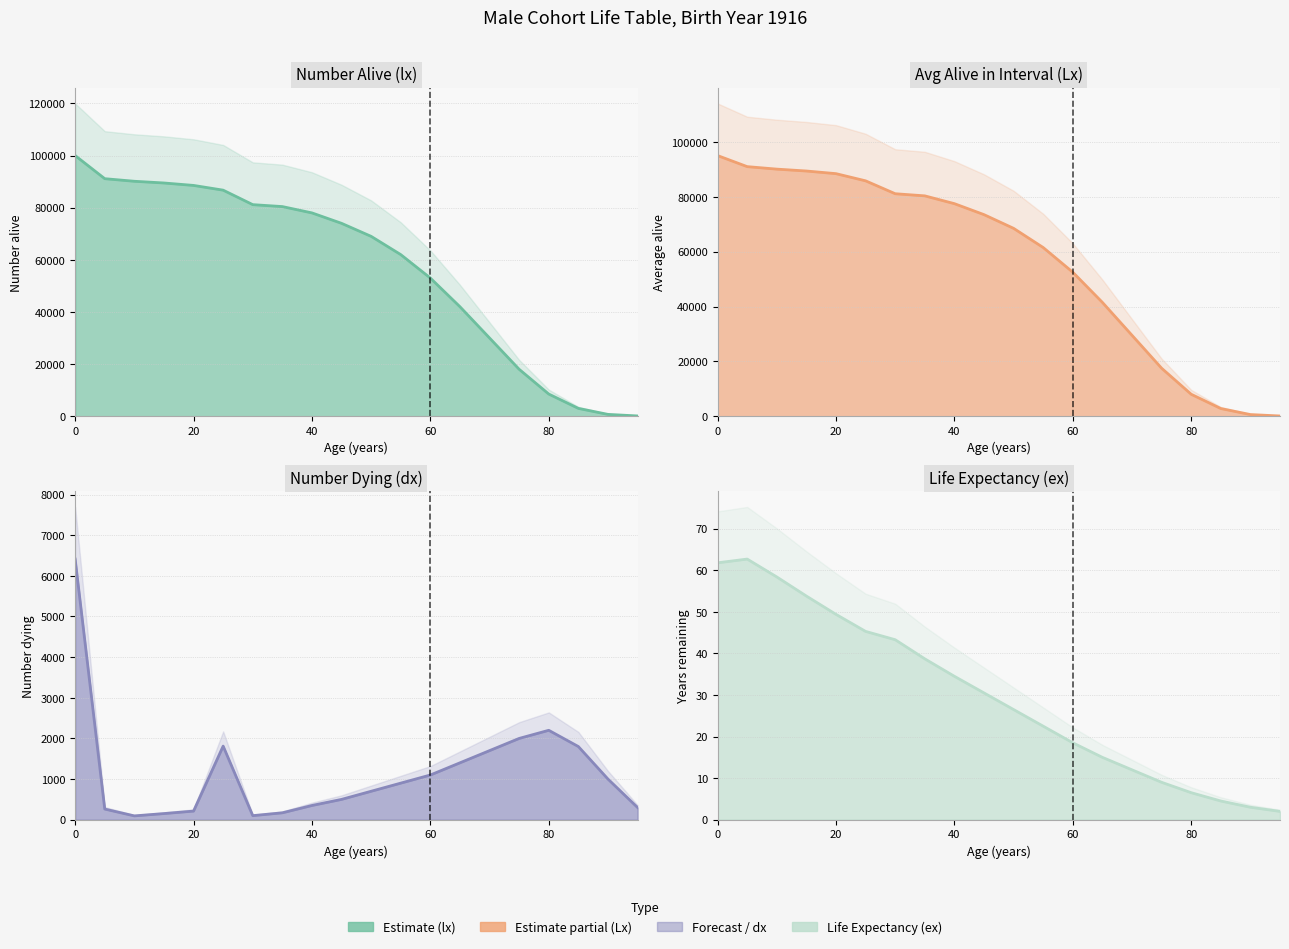

How many distinct data groups are displayed?

4